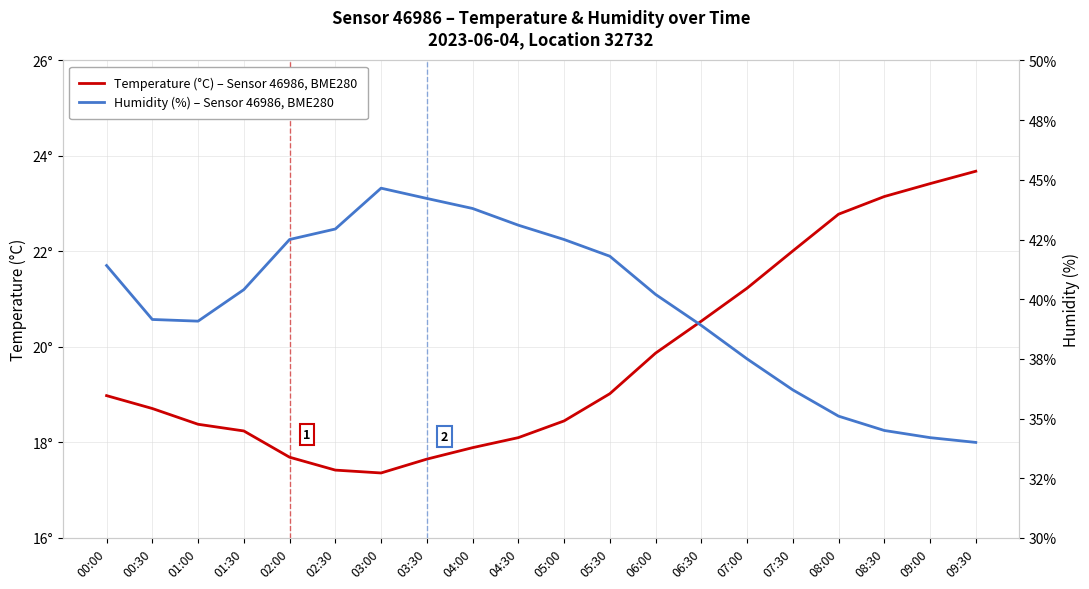

What is the label of the 4th point from the right?

08:00